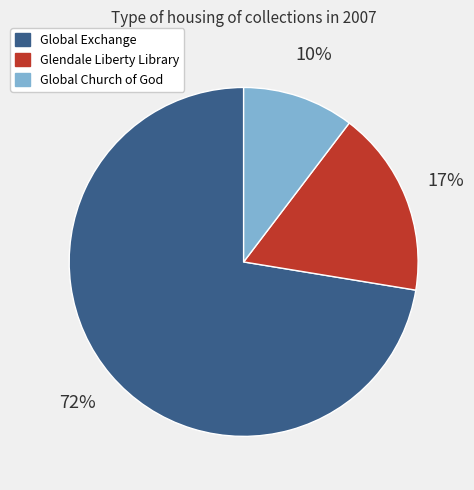

Is it true that Global Church of God is 1% of the pie?

False